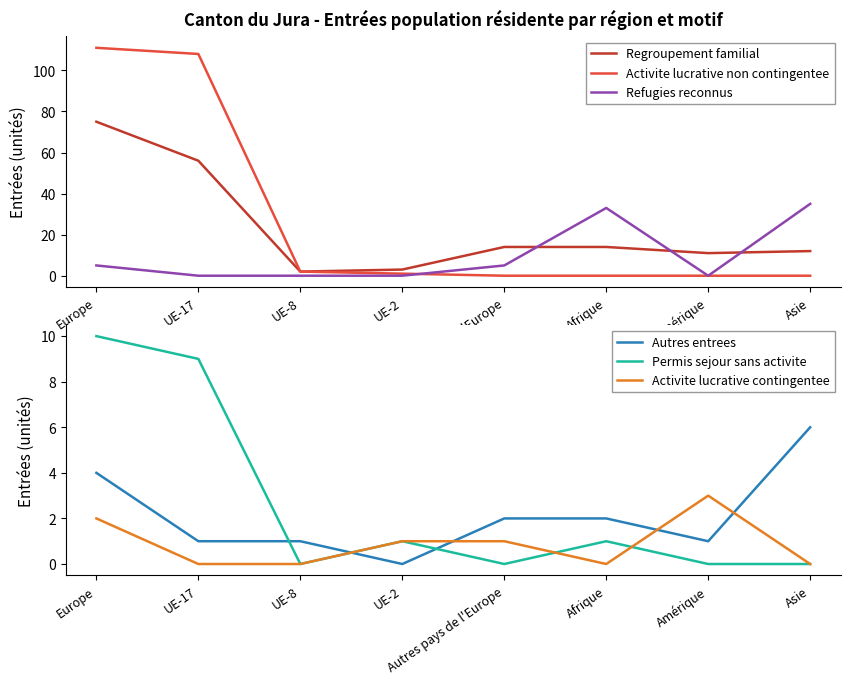

Does the chart display data point markers on the line(s)?

No